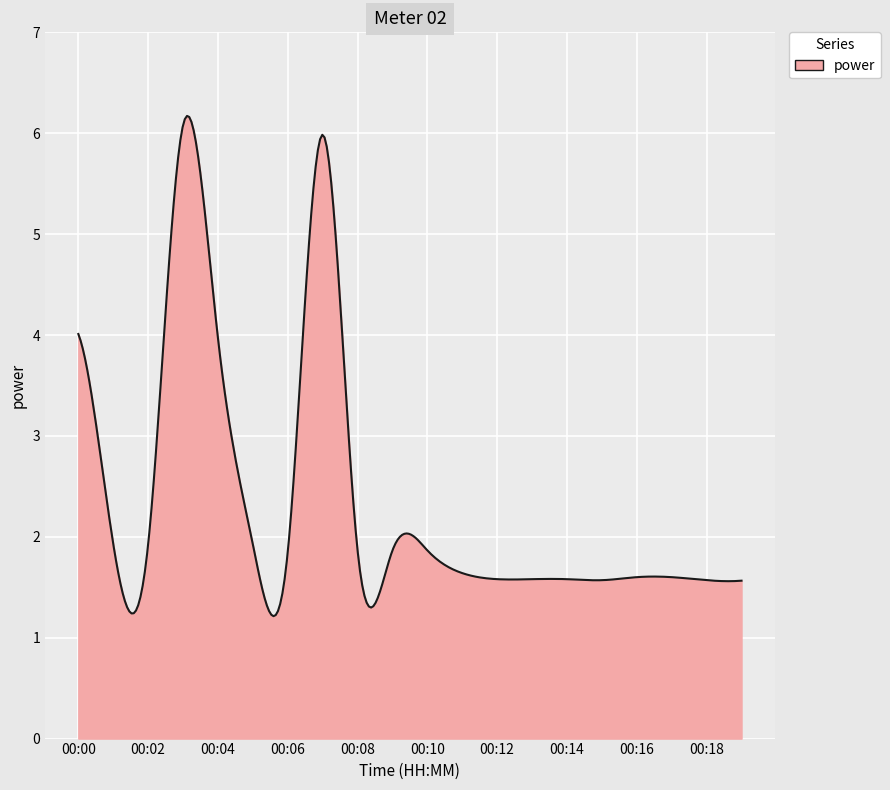

What is the minimum value shown in the chart?

1.2